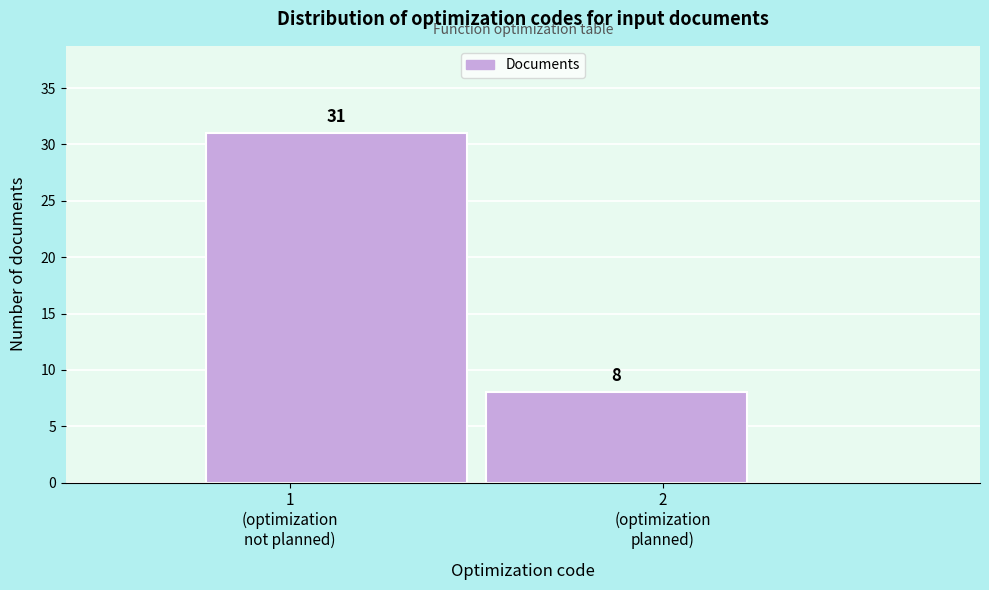

Reading left to right, what are all the values shown in this chart?

31	8